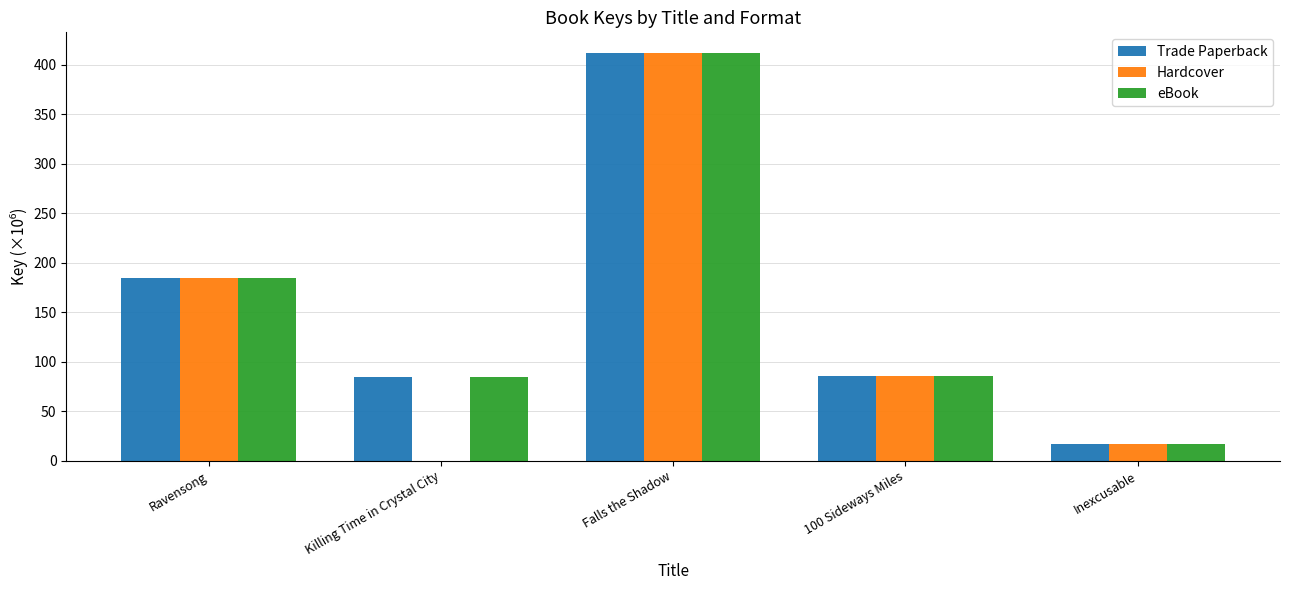

What is the average value of the Trade Paperback series?

156.9